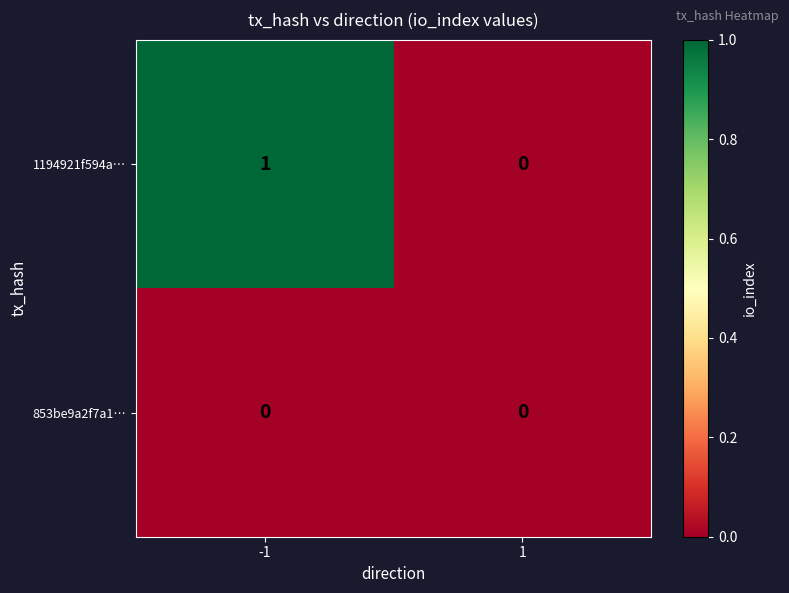

At which category is the sum across all series the highest?

-1